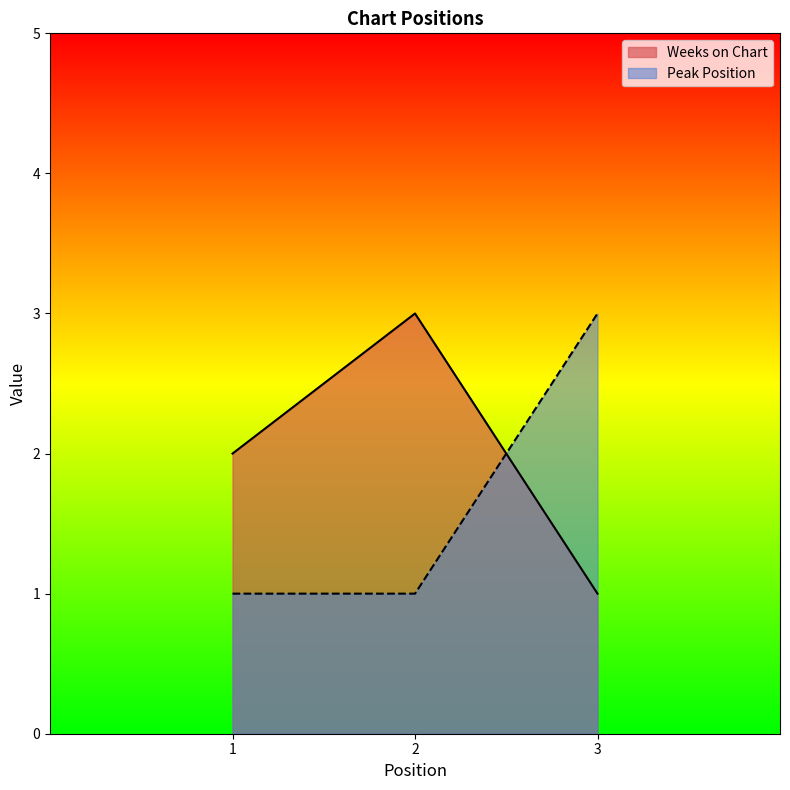

The Weeks on Chart series shows 2 at 1. True or false?

True